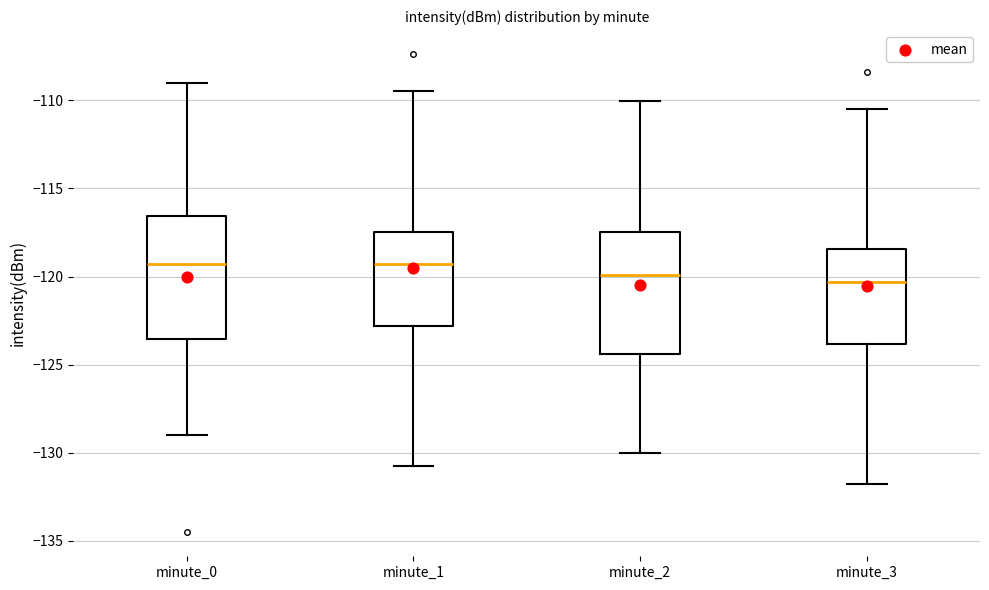

Reading left to right, transcribe this box plot: for each box, give where its median line is, the range the box spans, and where its two whiskers end, as read against the y-axis. The values are not printed on the chart, so give them approximately, as read against the axis.

minute_0: median -119.5, box -123.5 to -116.5, whiskers -129.0 to -109.0
minute_1: median -119.5, box -123.0 to -117.5, whiskers -131.0 to -109.5
minute_2: median -120.0, box -124.5 to -117.5, whiskers -130.0 to -110.0
minute_3: median -120.5, box -124.0 to -118.5, whiskers -132.0 to -110.5